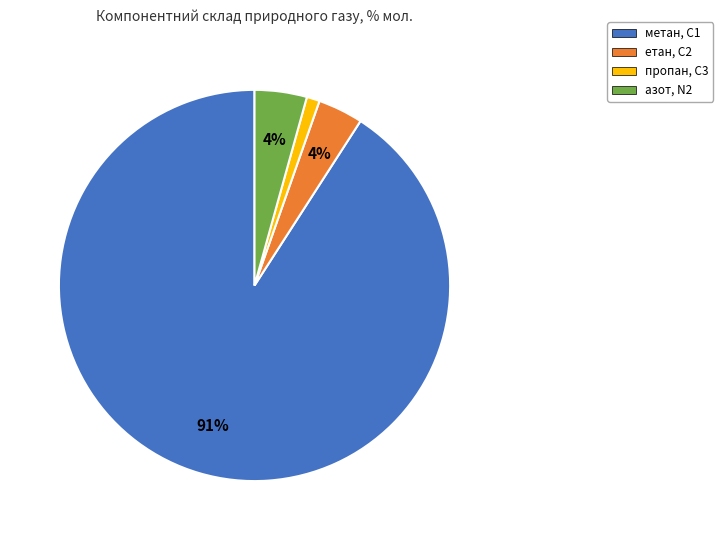

To the nearest percent, what percentage of the pie is метан, С1?

91%